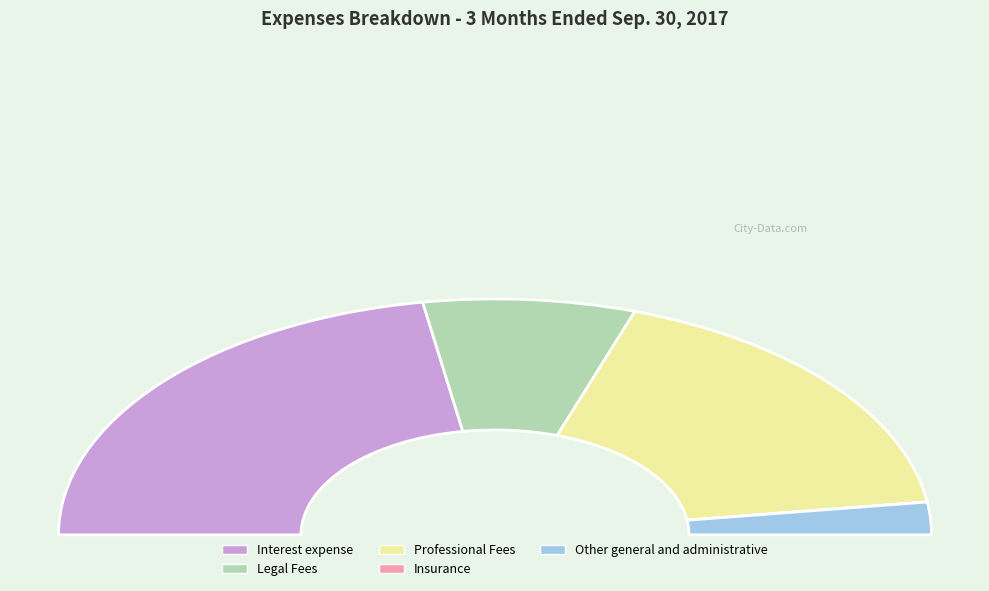

Which category has the smallest portion of the pie?

Insurance